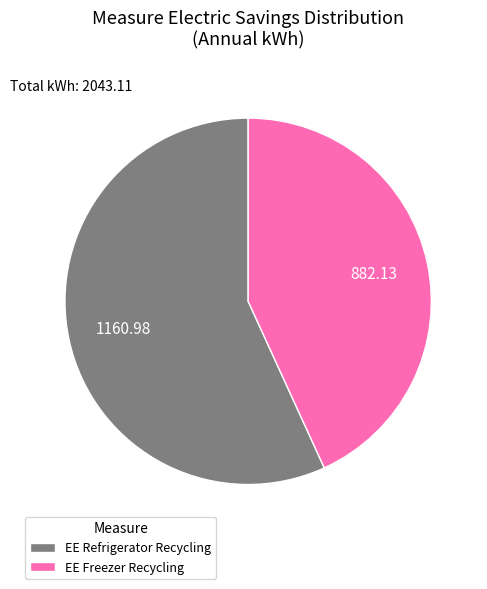

Which slice represents more than half of the pie?

EE Refrigerator Recycling